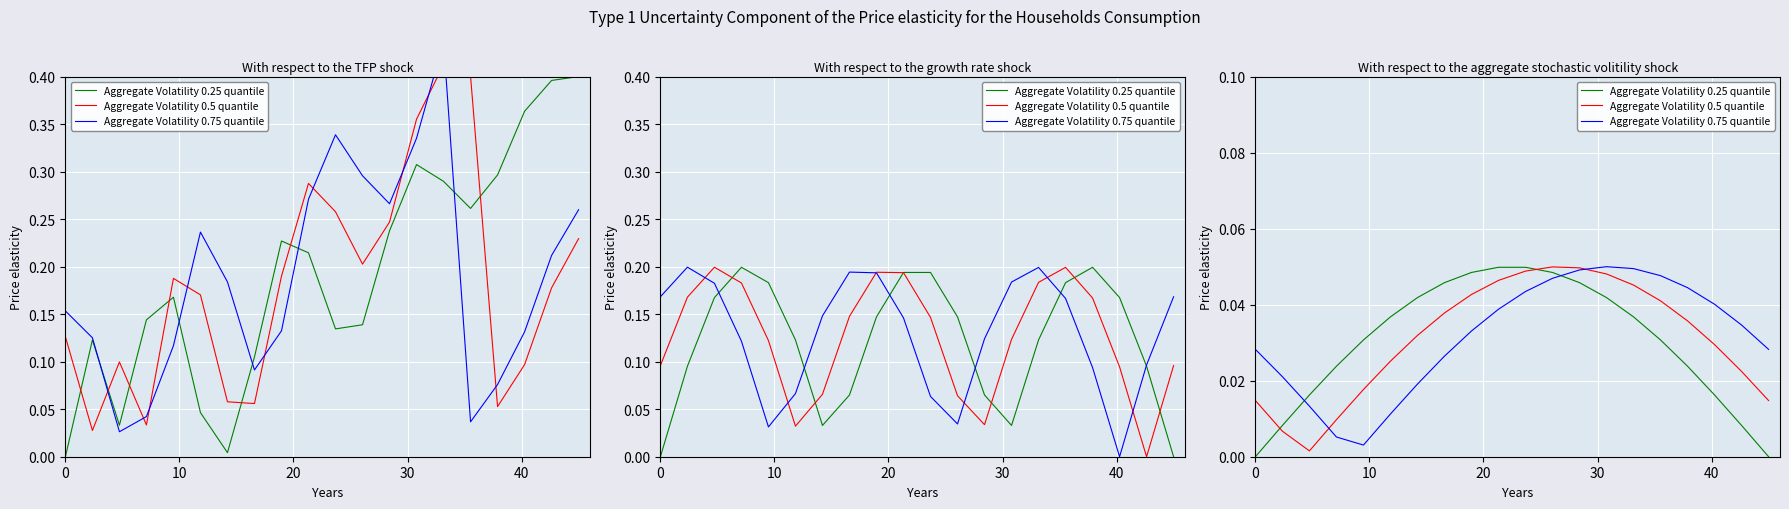

Is it true that Aggregate Volatility 0.5 quantile equals 0.0 at 0?

True